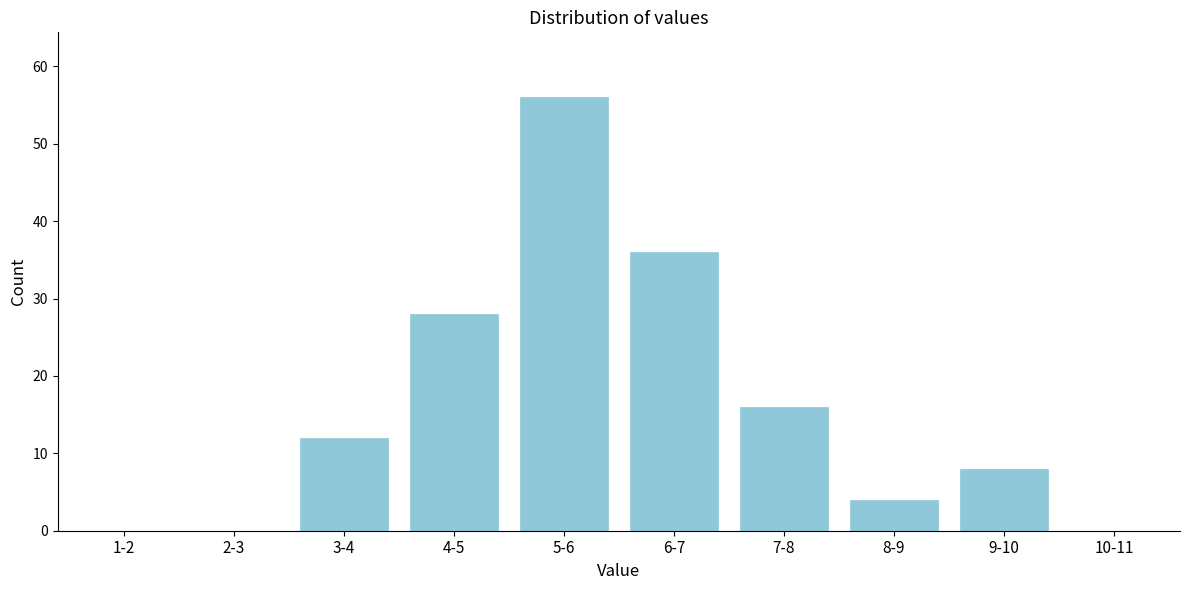

Reading left to right, what are all the values shown in this chart?

1-2=0	2-3=0	3-4=12	4-5=28	5-6=56	6-7=36	7-8=16	8-9=4	9-10=8	10-11=0